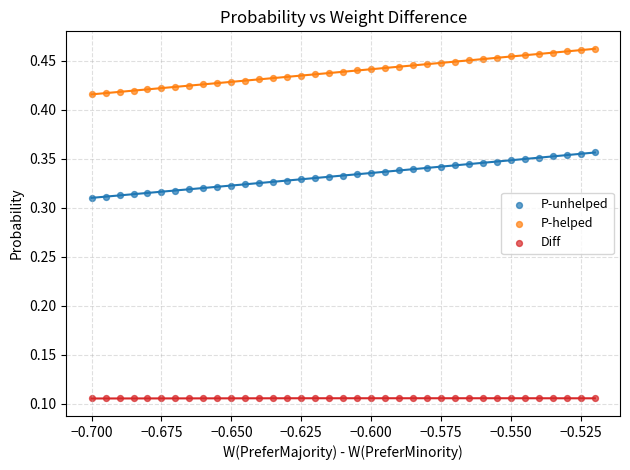

Which series contains the lowest Y value?

Diff